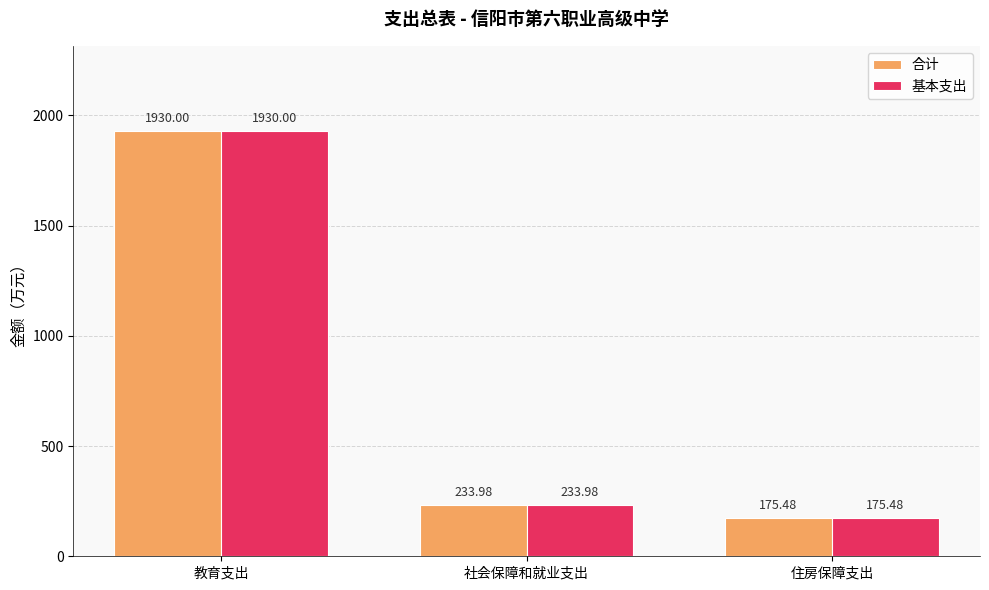

Reading left to right, what are all the values shown in this chart?

合计: 教育支出=1930.0	社会保障和就业支出=234.0	住房保障支出=175.5
基本支出: 教育支出=1930.0	社会保障和就业支出=234.0	住房保障支出=175.5